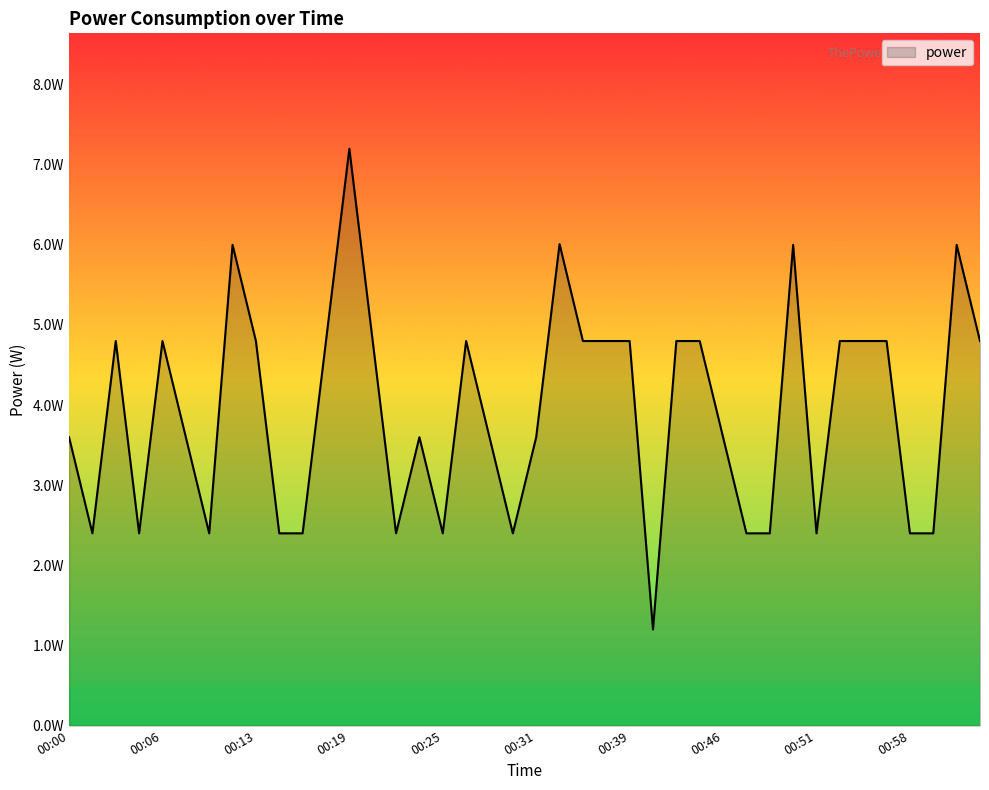

How many interior local peaks (higher than both neighbors) does the data have?

9